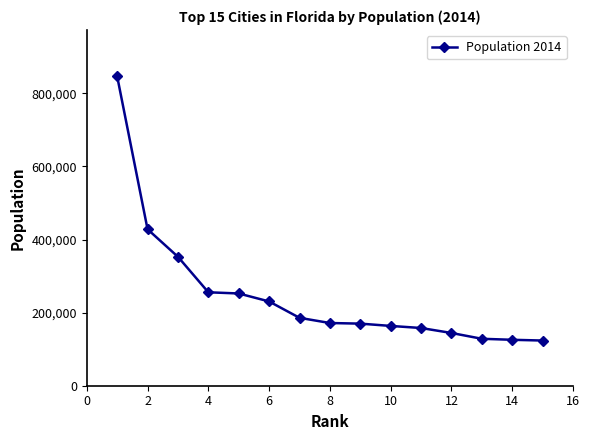

What is the maximum value shown in the chart?

846421